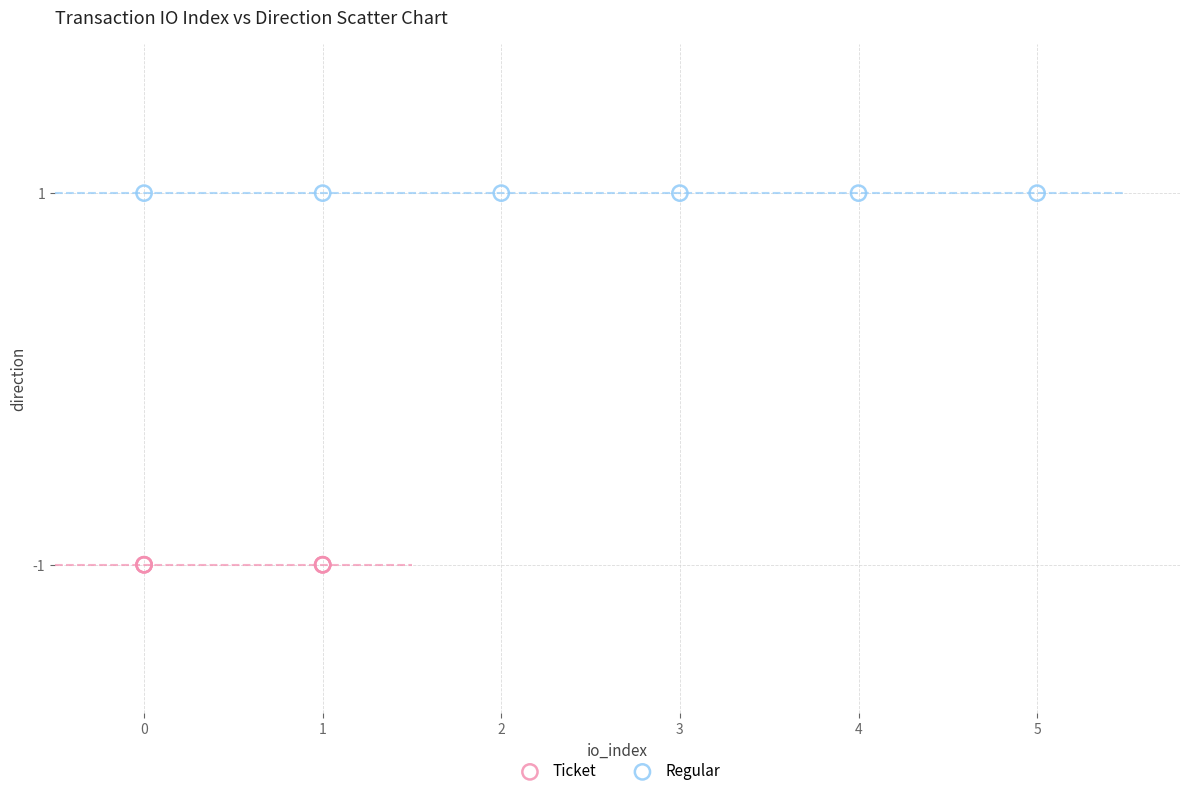

Which series contains the lowest Y value?

Ticket